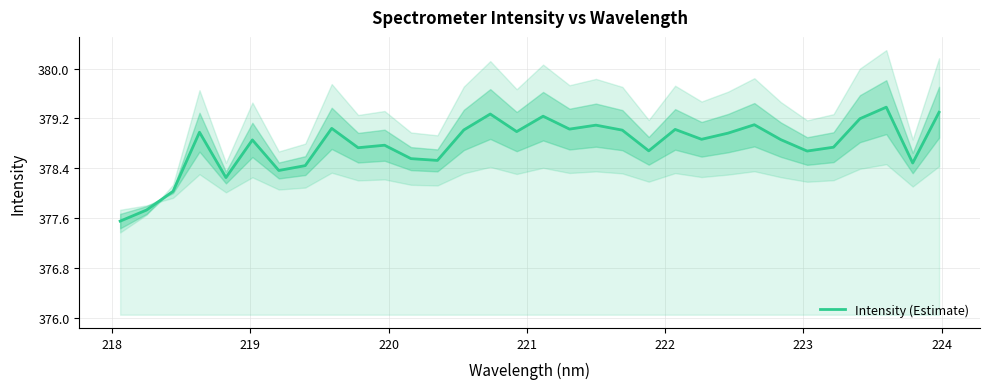

What is the difference between the second highest and second lowest values?

1.6